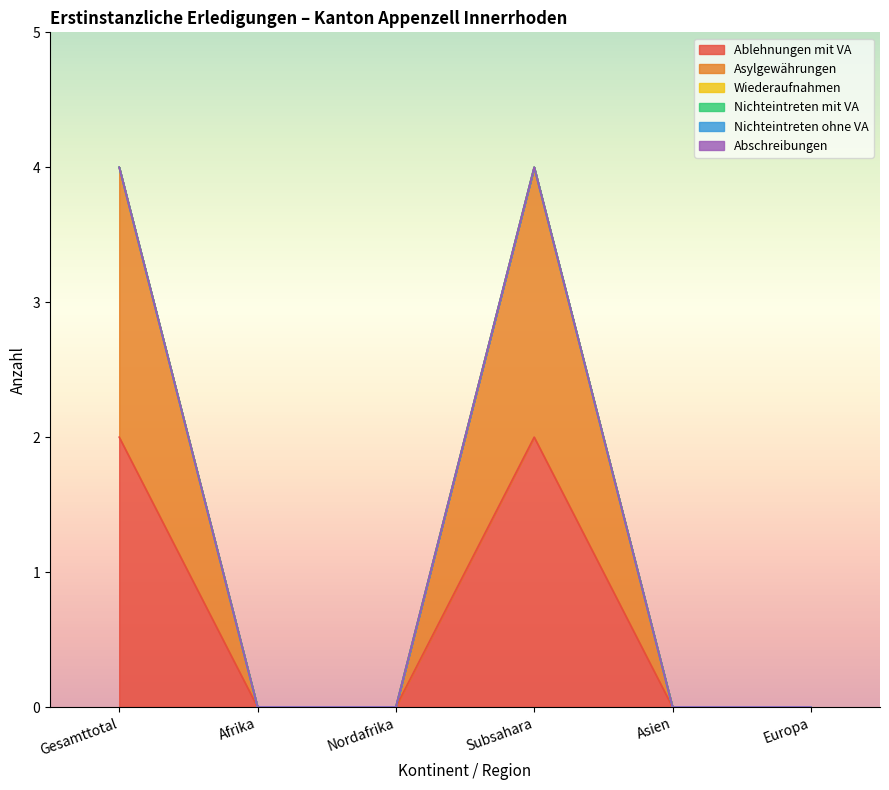

The Wiederaufnahmen series shows 0 at Asien. True or false?

True